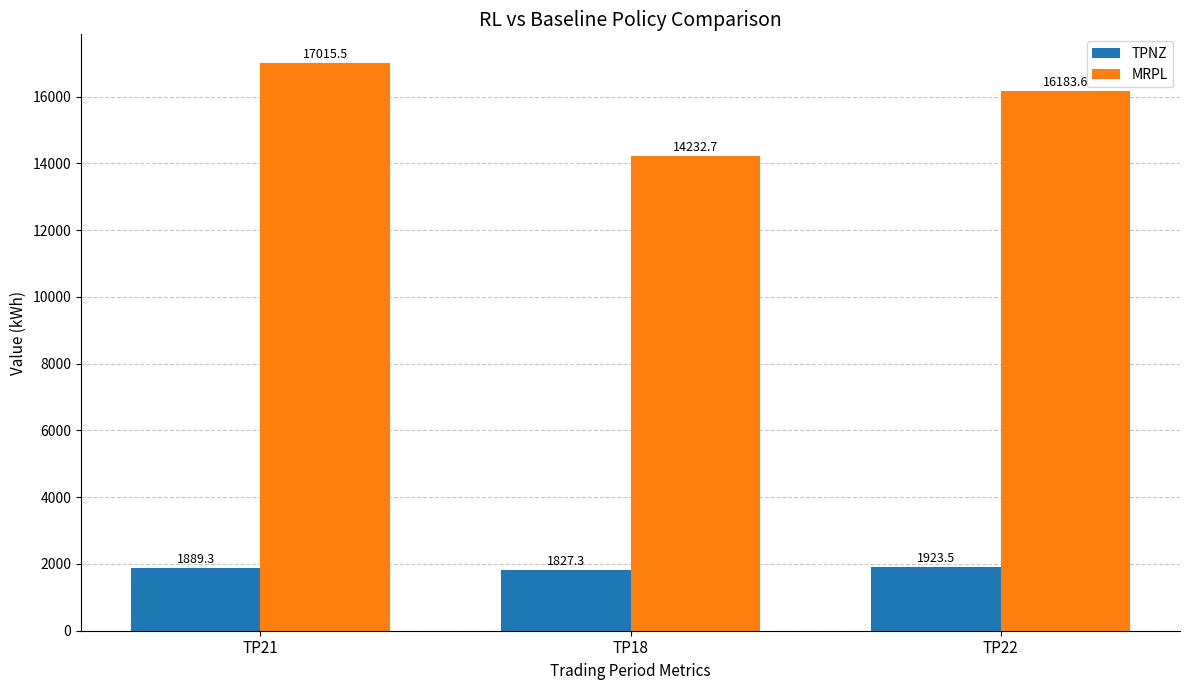

What is the sum of the TPNZ values at TP22 and TP21?

3812.8